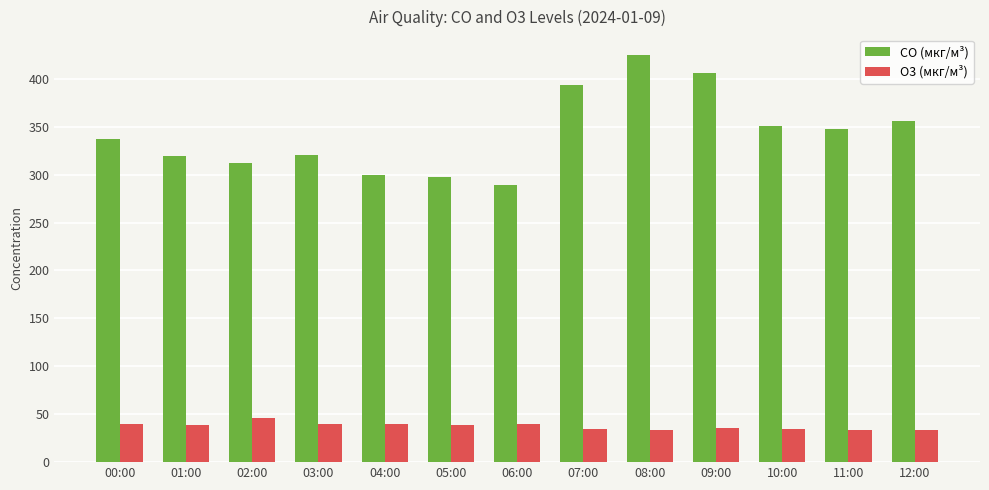

Rank the series at 12:00 from highest to lowest value.

CO (мкг/м³), O3 (мкг/м³)